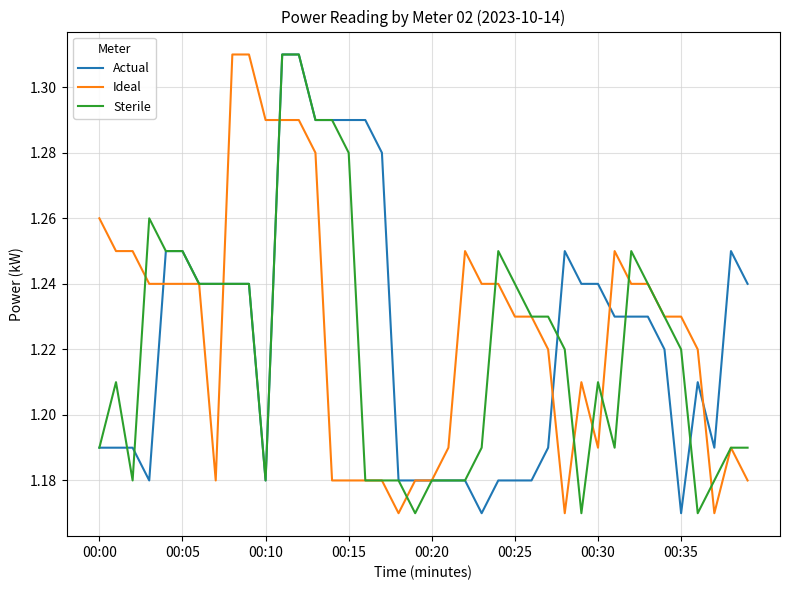

What are all the series names shown in the legend?

Actual, Ideal, Sterile